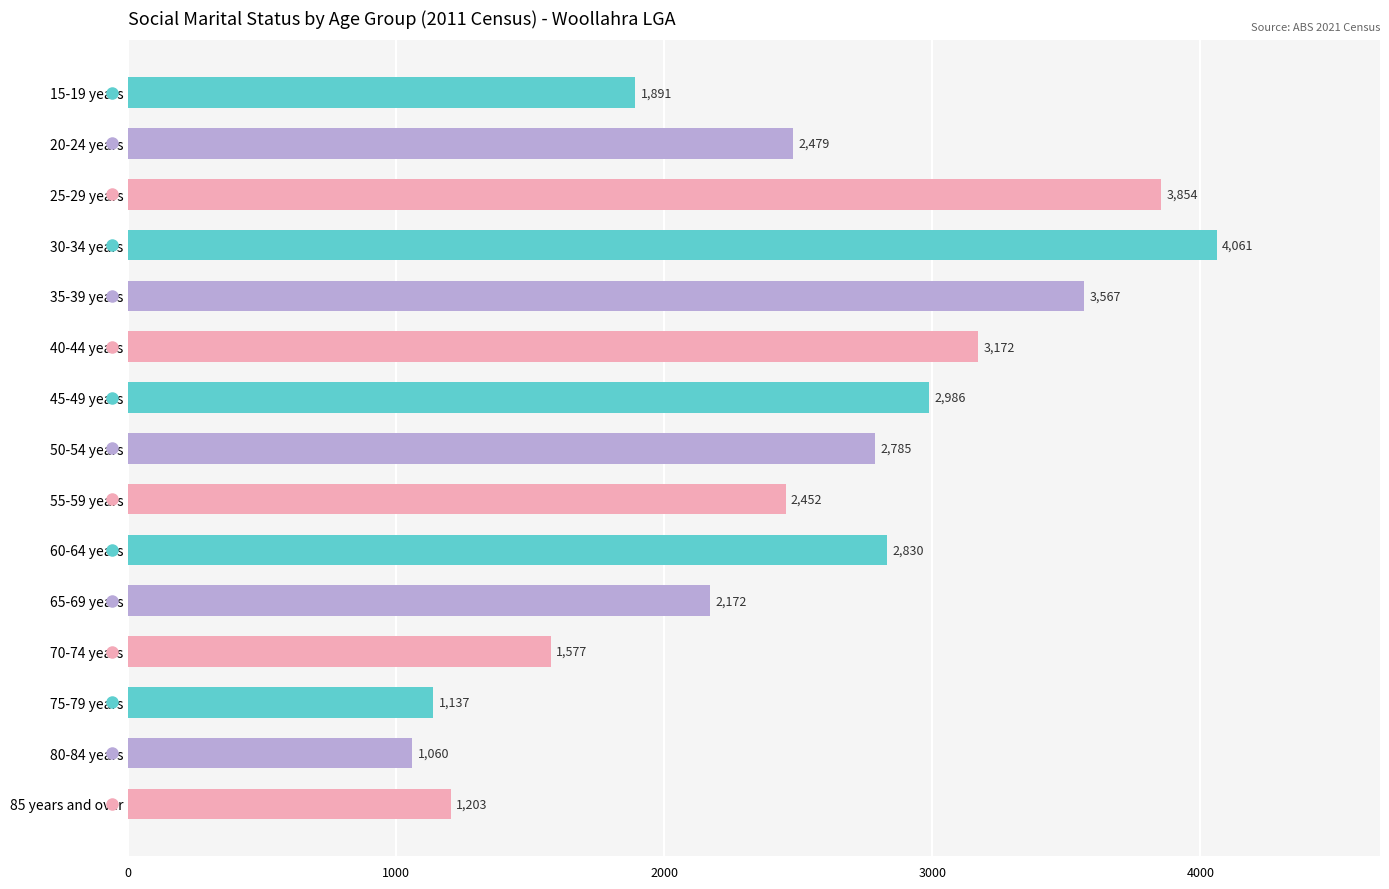

List the labels in order of value, largest first.

30-34 years, 25-29 years, 35-39 years, 40-44 years, 45-49 years, 60-64 years, 50-54 years, 20-24 years, 55-59 years, 65-69 years, 15-19 years, 70-74 years, 85 years and over, 75-79 years, 80-84 years